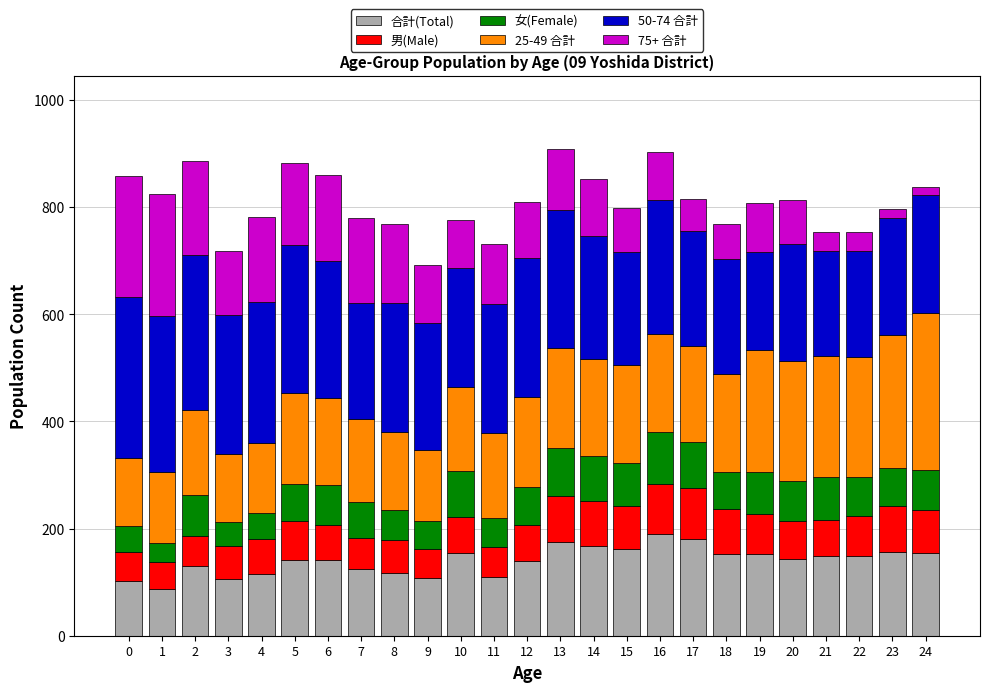

What is the lowest value of the 合計(Total) series?

87